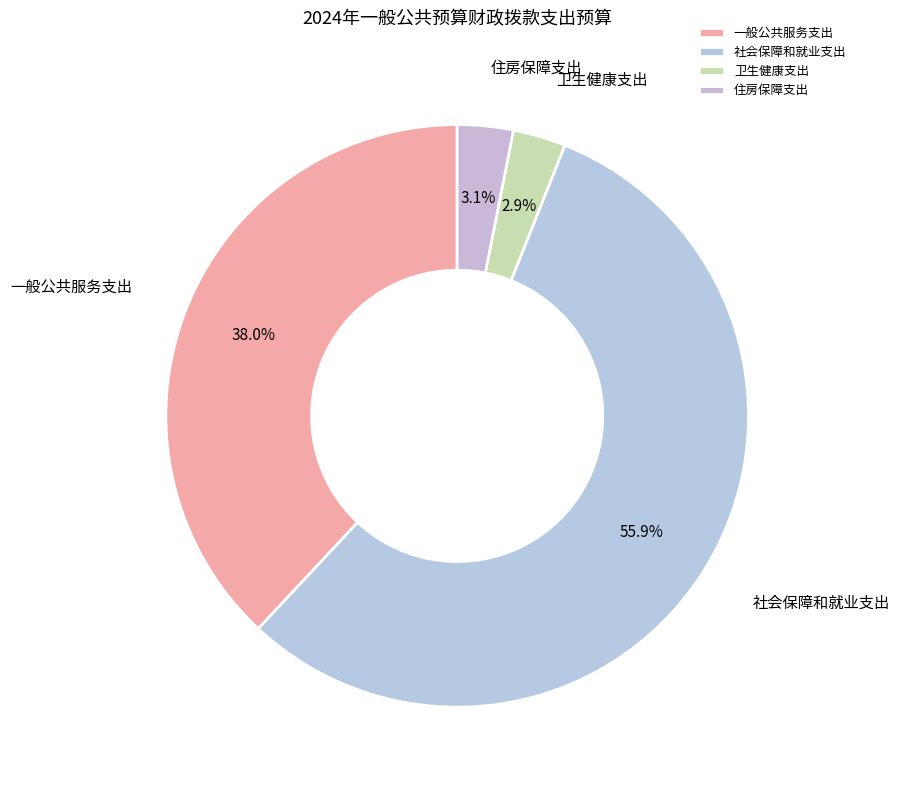

Is it true that 一般公共服务支出 is 38% of the pie?

True